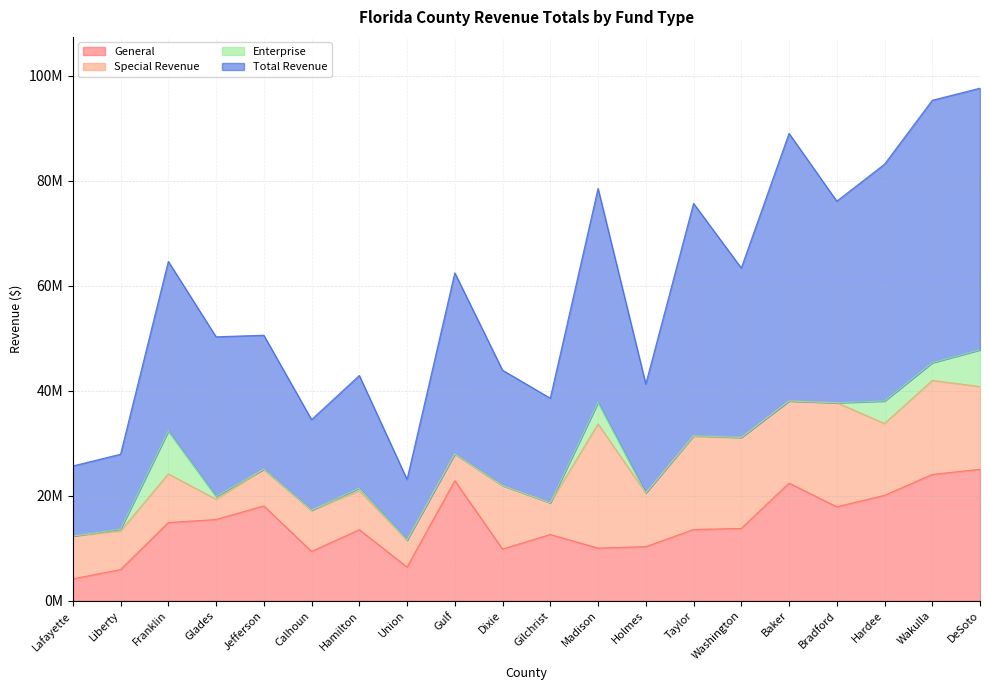

Between Hamilton and Wakulla, which series saw the biggest shift?

Total Revenue